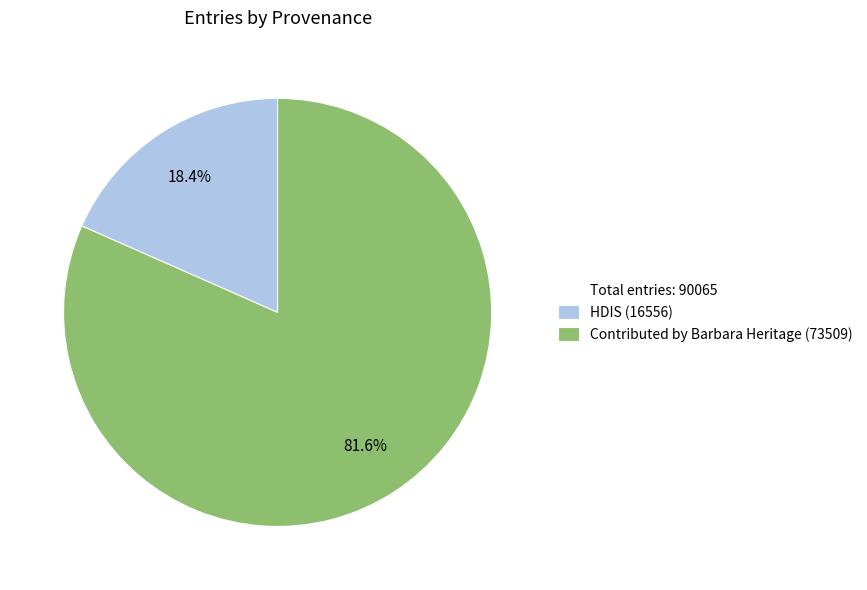

Is there any slice that represents more than half of the pie?

Yes